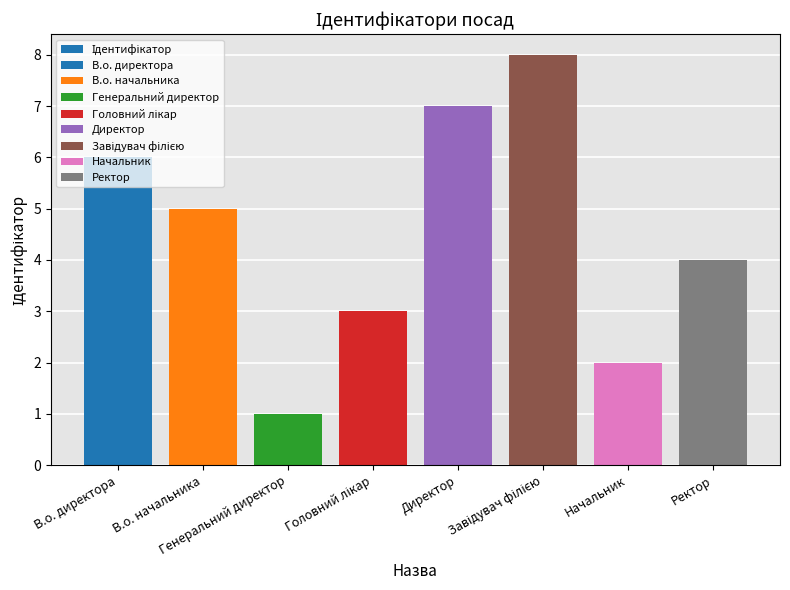

What is the average value?

4